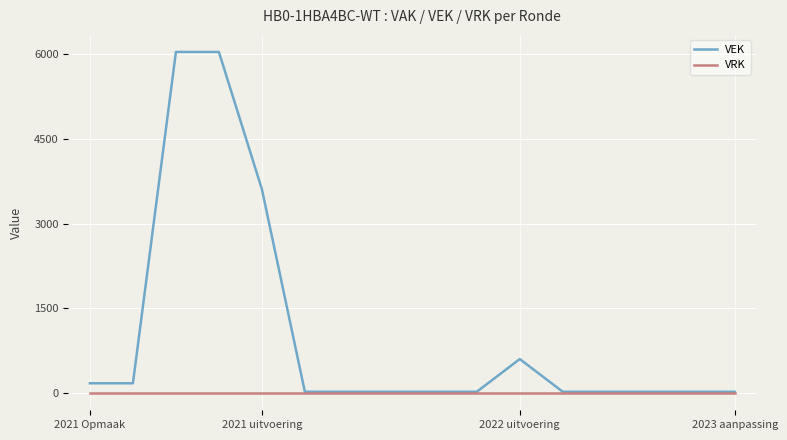

How many categories are shown in the chart?

16